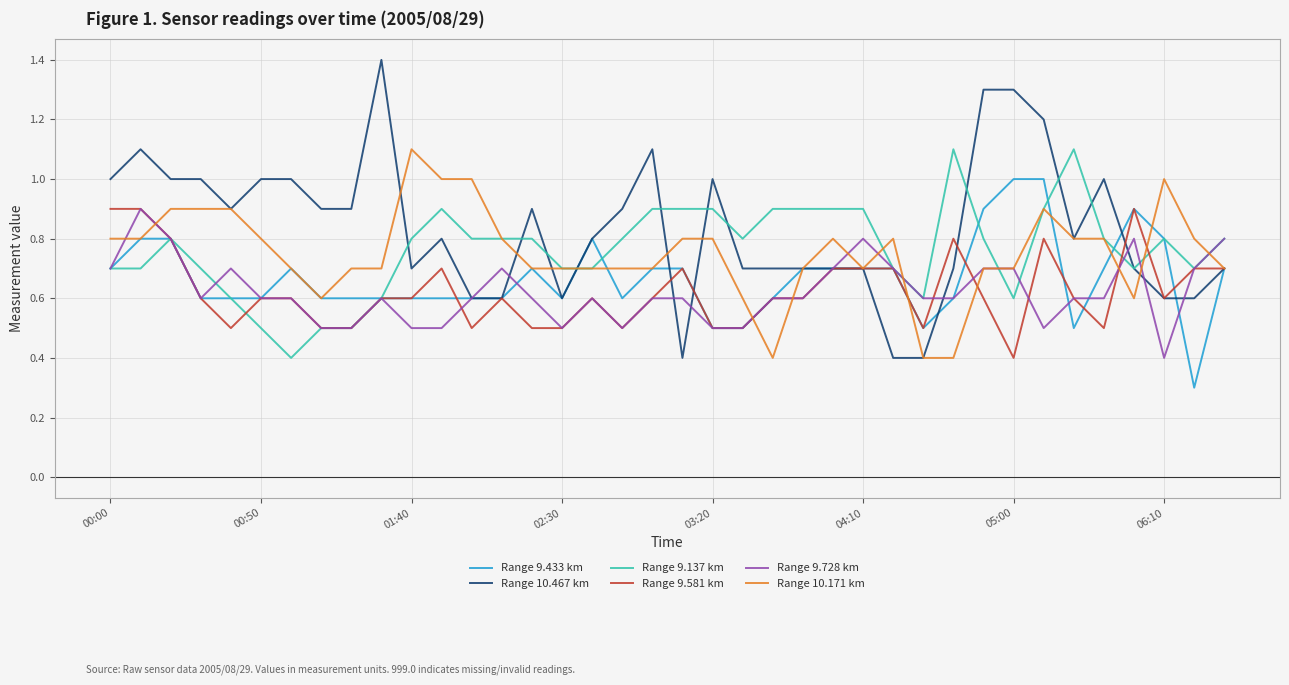

Which series has the largest total across all categories?

Range 10.467 km